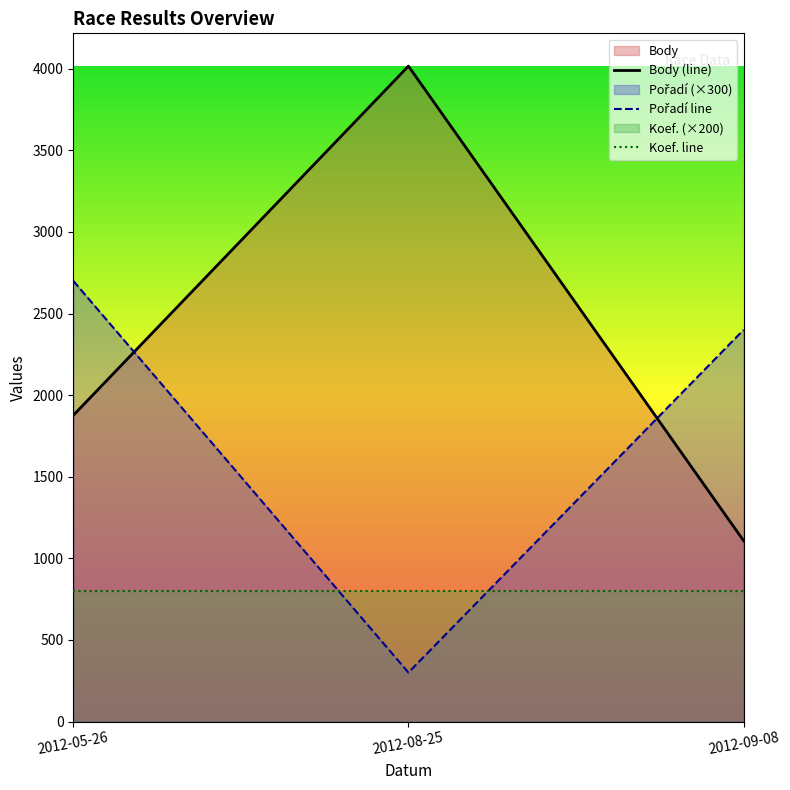

Count the Body values in the range 1108 to 4016.

3